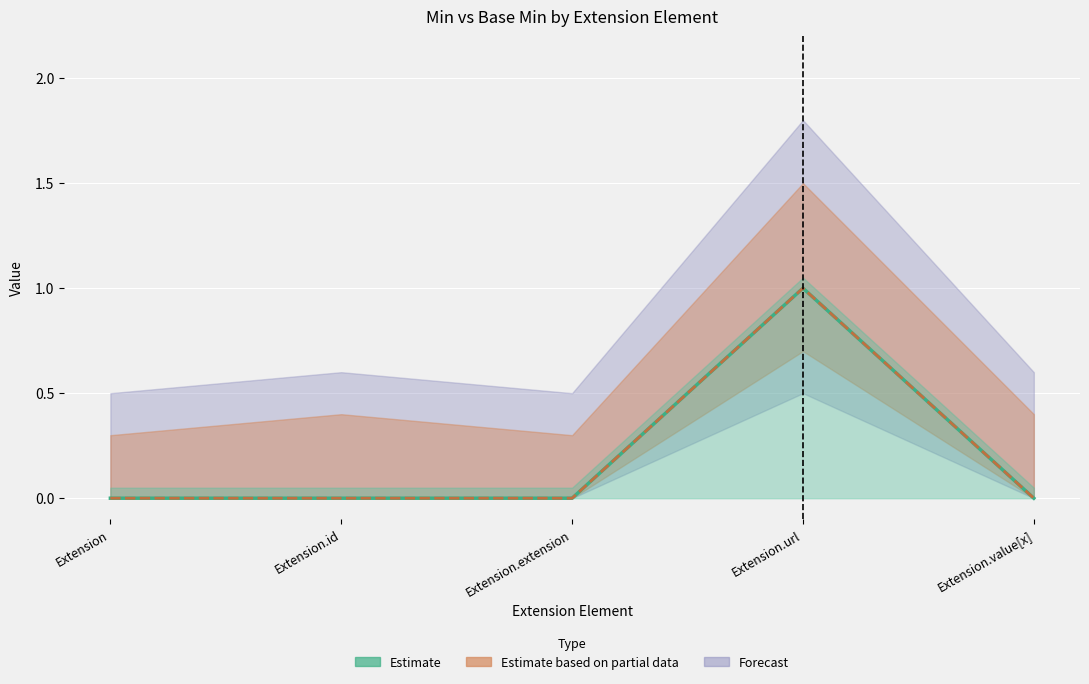

At which category is the sum across all series the highest?

Extension.url